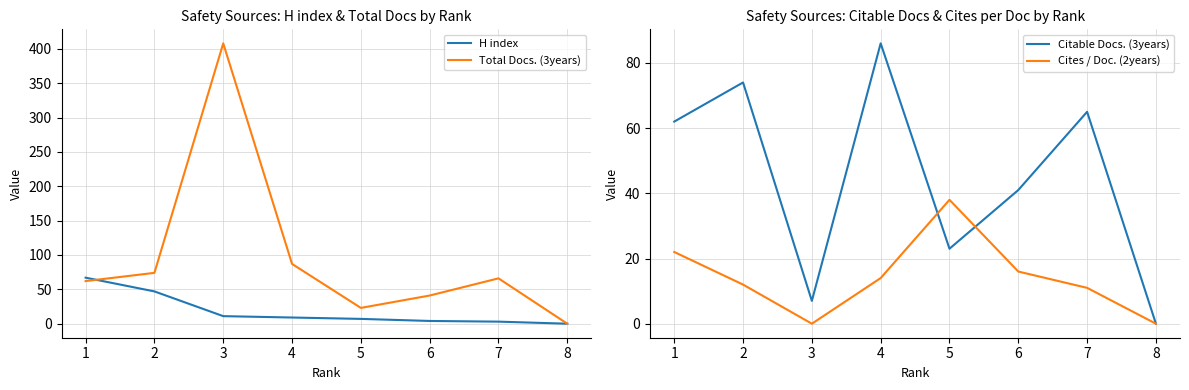

The value of H index at 2 is 19. True or false?

False